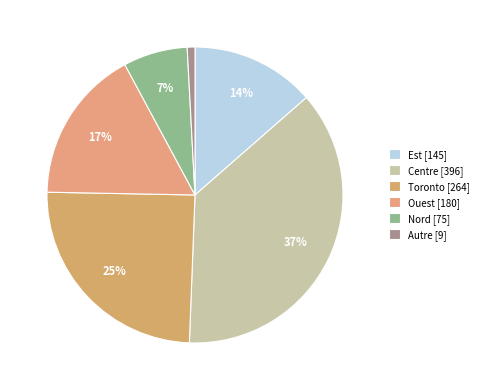

Count the number of slices in the pie.

6